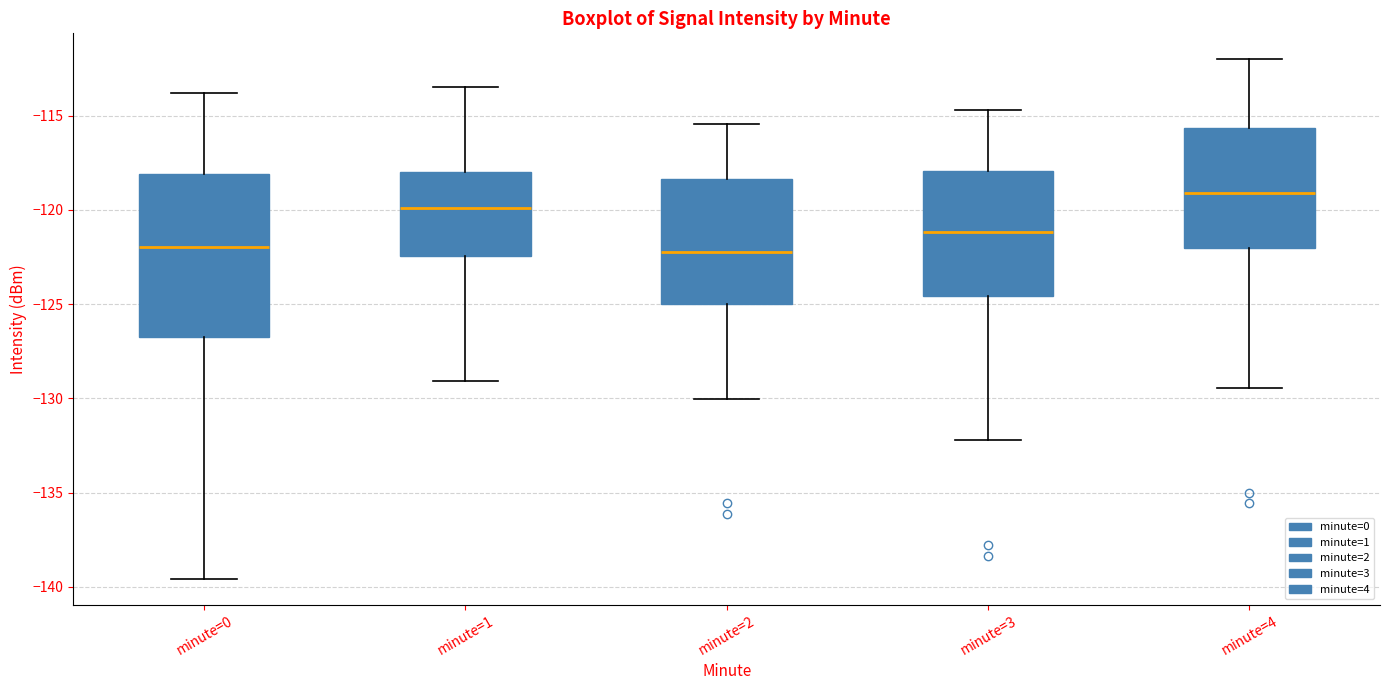

Which box has the highest median line?

minute=4